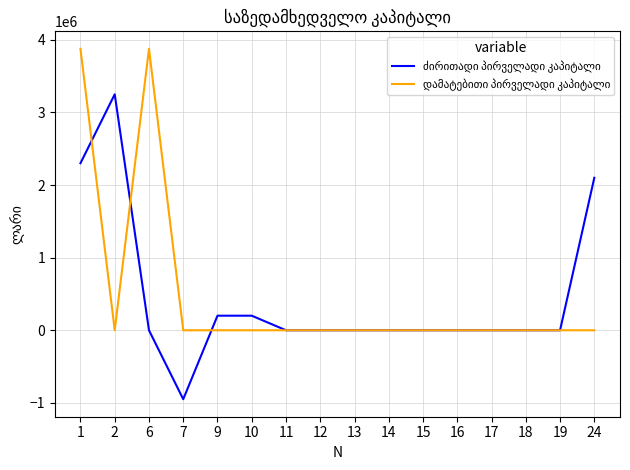

What is the smallest value displayed?

-949308.3